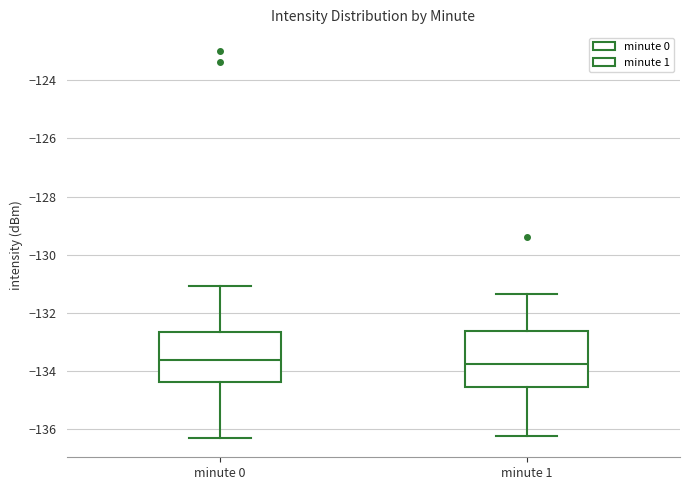

Reading left to right, transcribe this box plot: for each box, give where its median line is, the range the box spans, and where its two whiskers end, as read against the y-axis. The values are not printed on the chart, so give them approximately, as read against the axis.

minute 0: median -133.6, box -134.4 to -132.6, whiskers -136.2 to -131.0
minute 1: median -133.8, box -134.6 to -132.6, whiskers -136.2 to -131.4